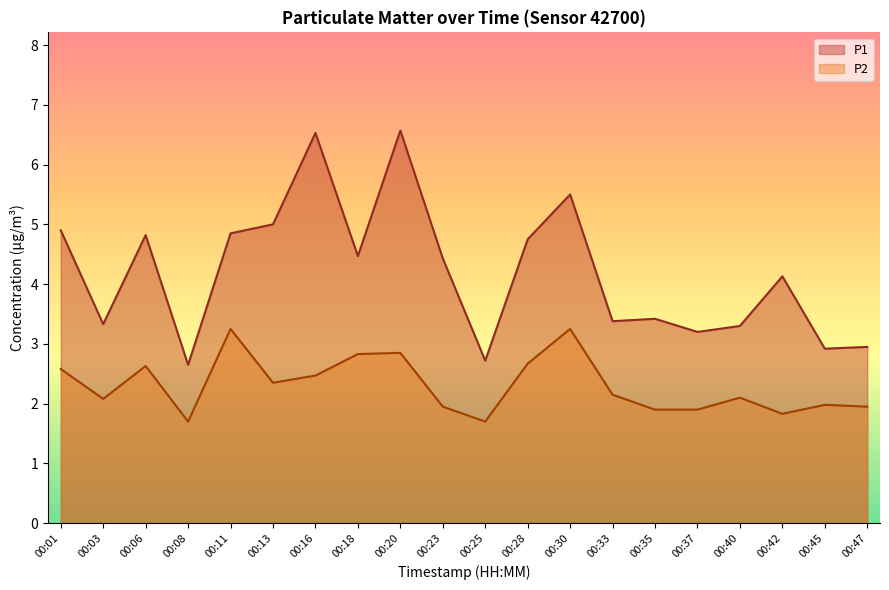

True or false: P2 and P1 cross at least once.

False